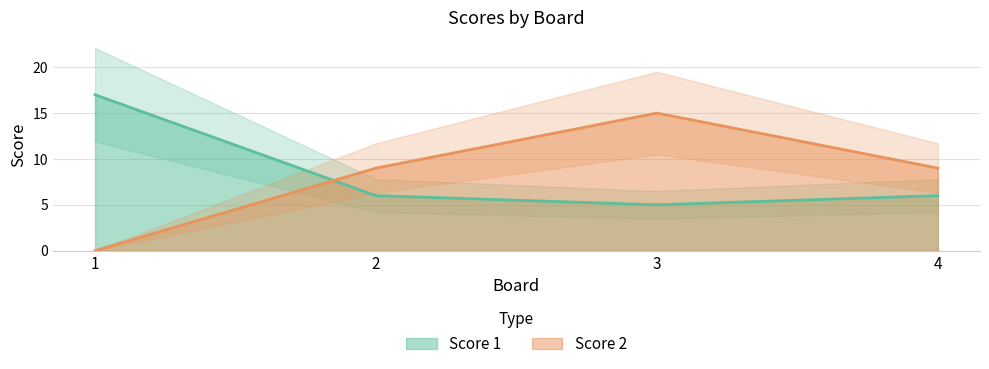

What is the total value across all series at 1?

17